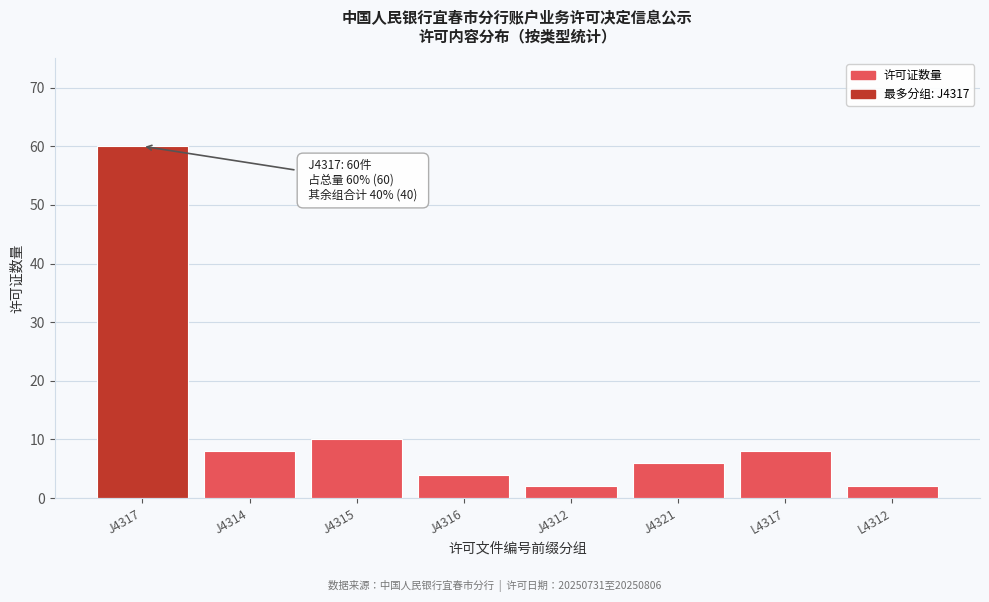

Reading right to left, transcribe all the data shown in this chart.

L4312=2	L4317=8	J4321=6	J4312=2	J4316=4	J4315=10	J4314=8	J4317=60